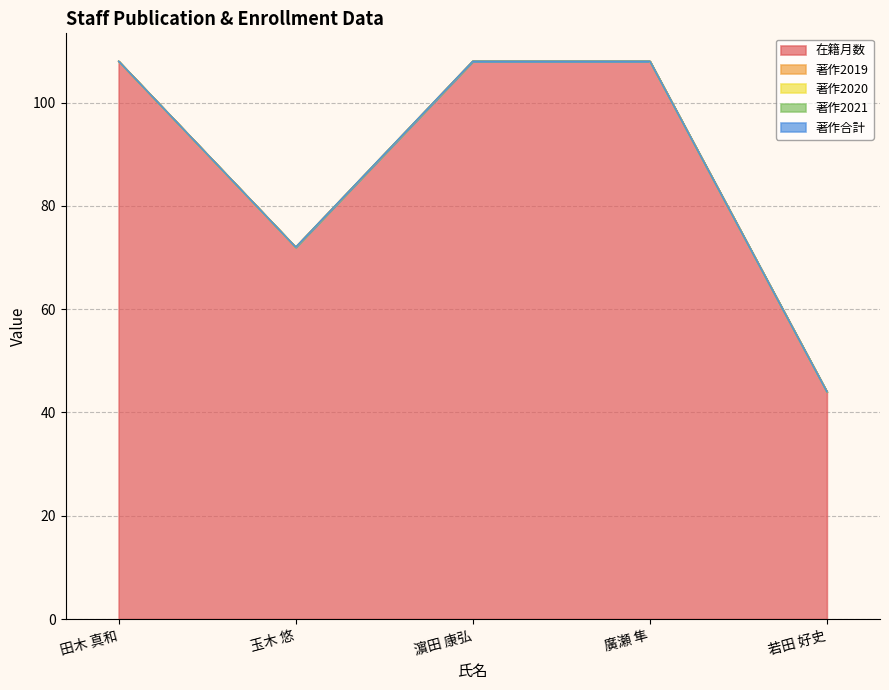

The value of 在籍月数 at 廣瀬 隼 is 48. True or false?

False